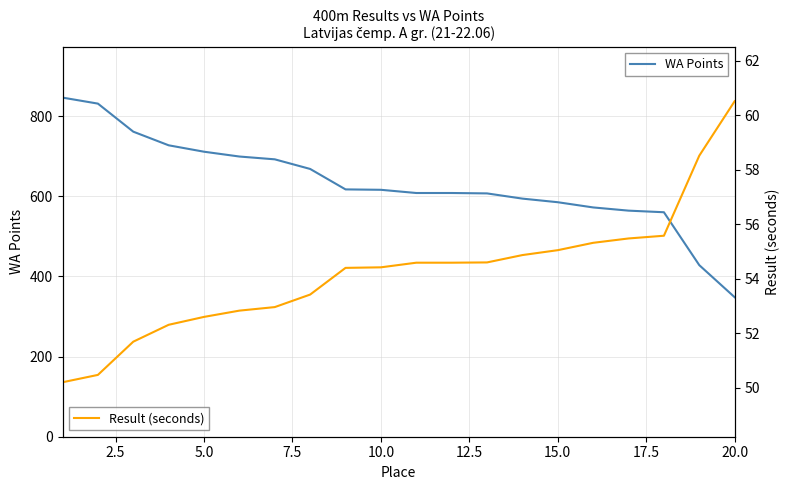

Which series has the largest total across all categories?

WA Points